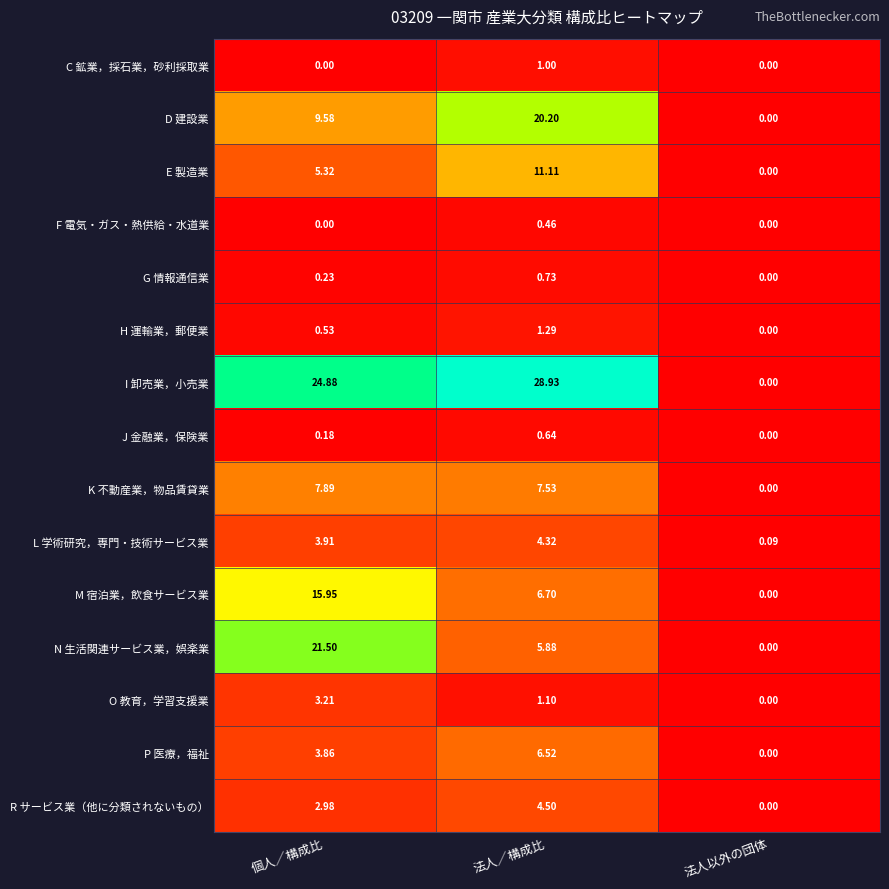

List the labels in order of P 医療，福祉 value, largest first.

法人／構成比, 個人／構成比, 法人以外の団体